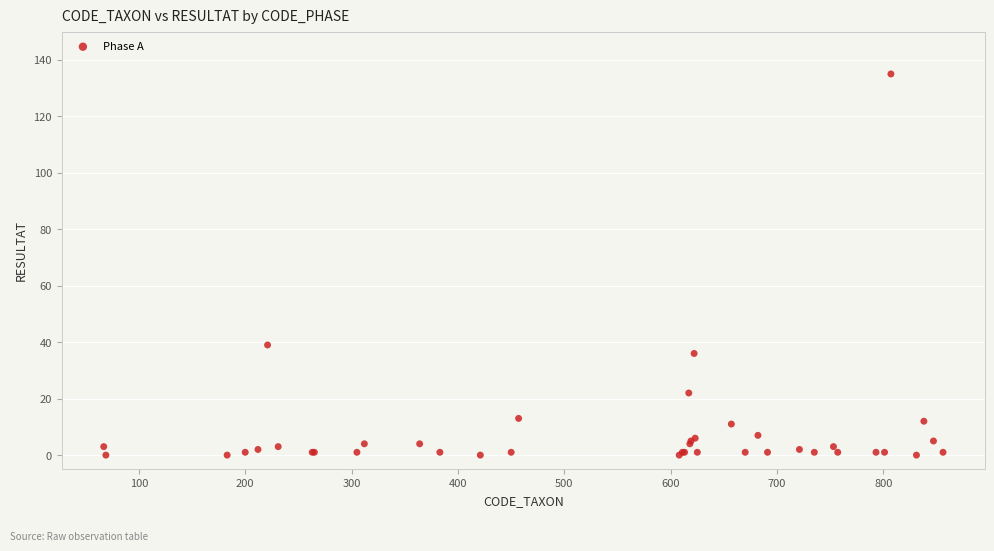

What Y value in the scatter plot is closest to 67?

39